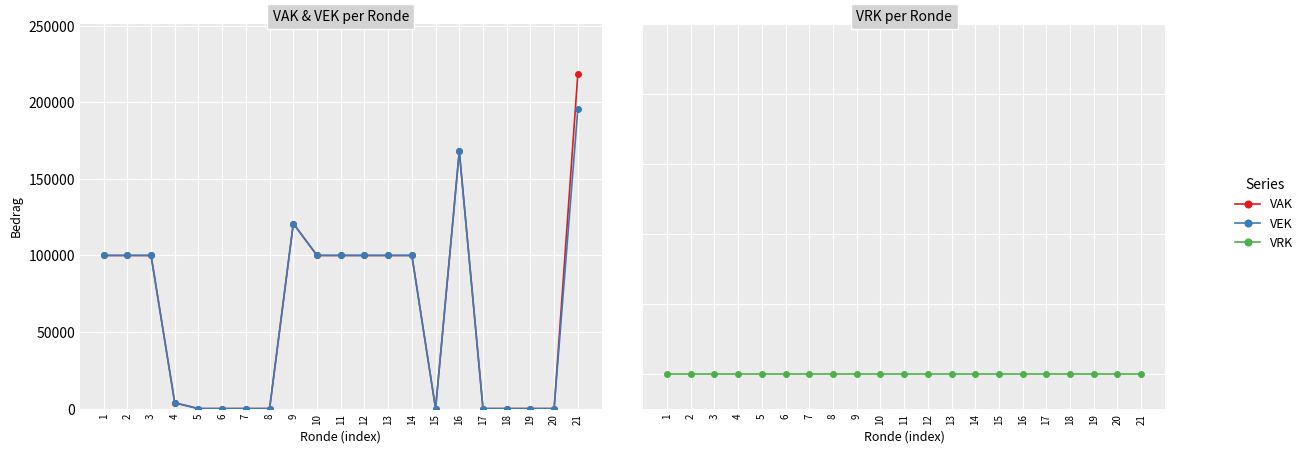

At how many categories does at least one series exceed 187498?

1